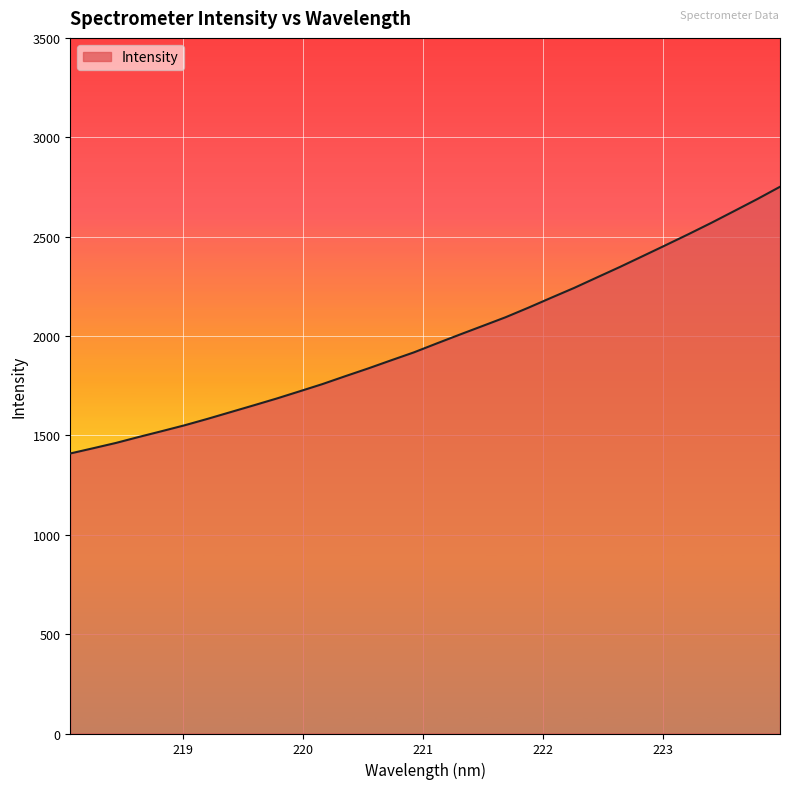

What is the difference between the maximum and minimum values?

1341.9